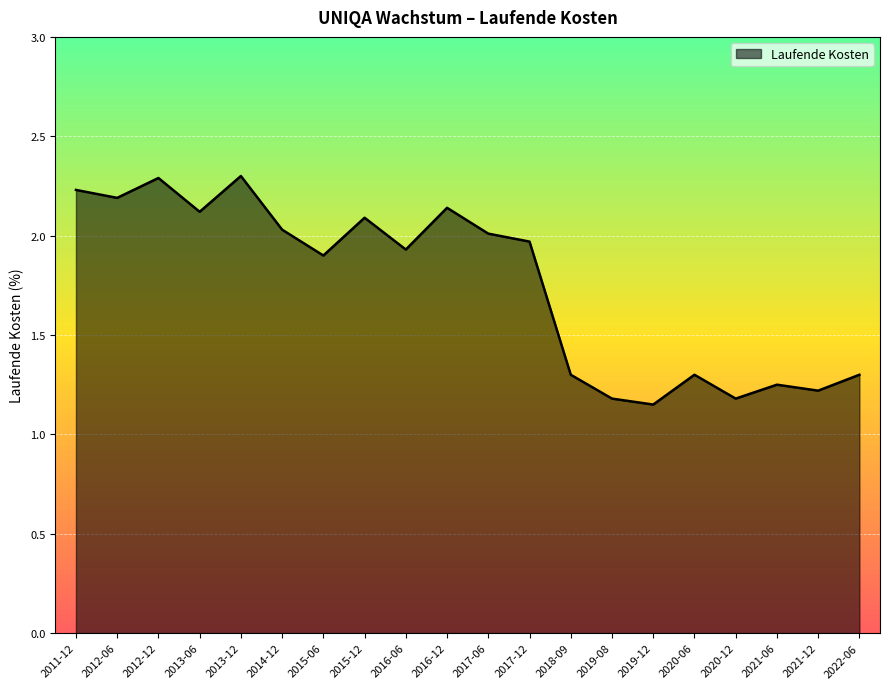

What position from the right is 2019-12?

6